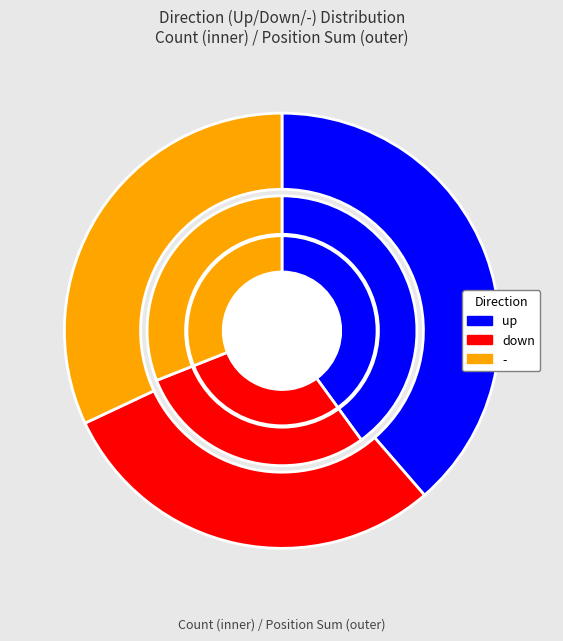

Count the number of slices in the pie.

3